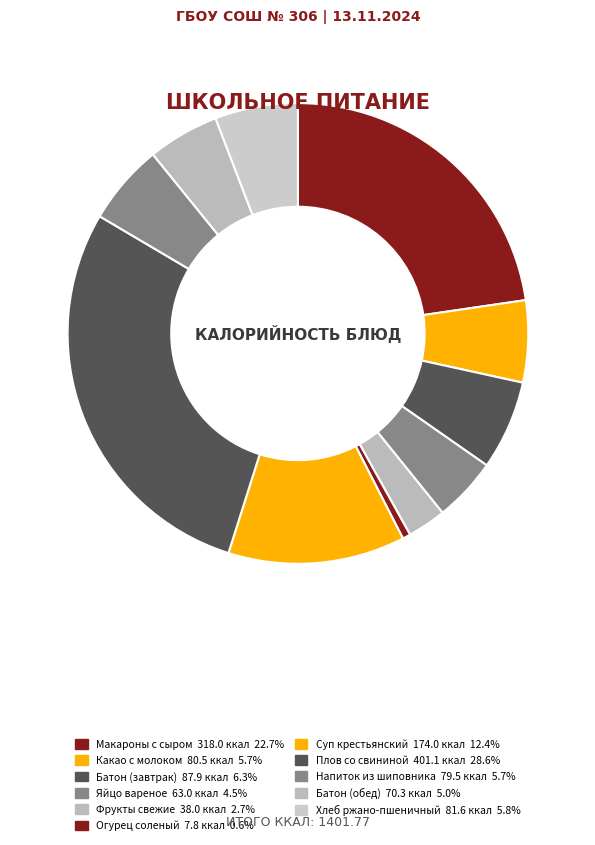

Rank the categories by value from highest to lowest.

Плов со свининой, Макароны с сыром, Суп крестьянский, Батон (завтрак), Хлеб ржано-пшеничный, Какао с молоком, Напиток из шиповника, Батон (обед), Яйцо вареное, Фрукты свежие, Огурец соленый